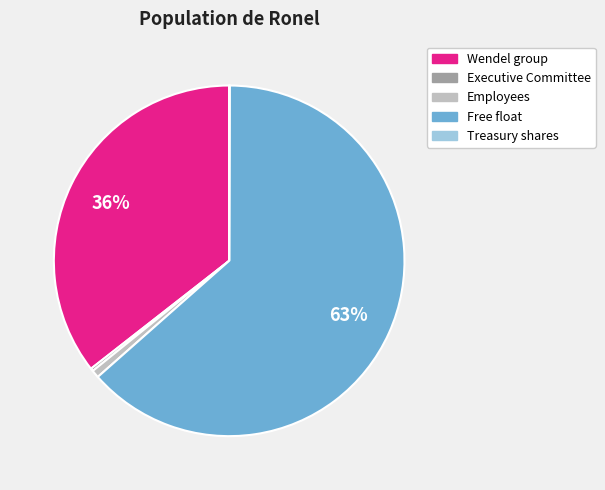

The Employees slice represents 1% of the pie. True or false?

True